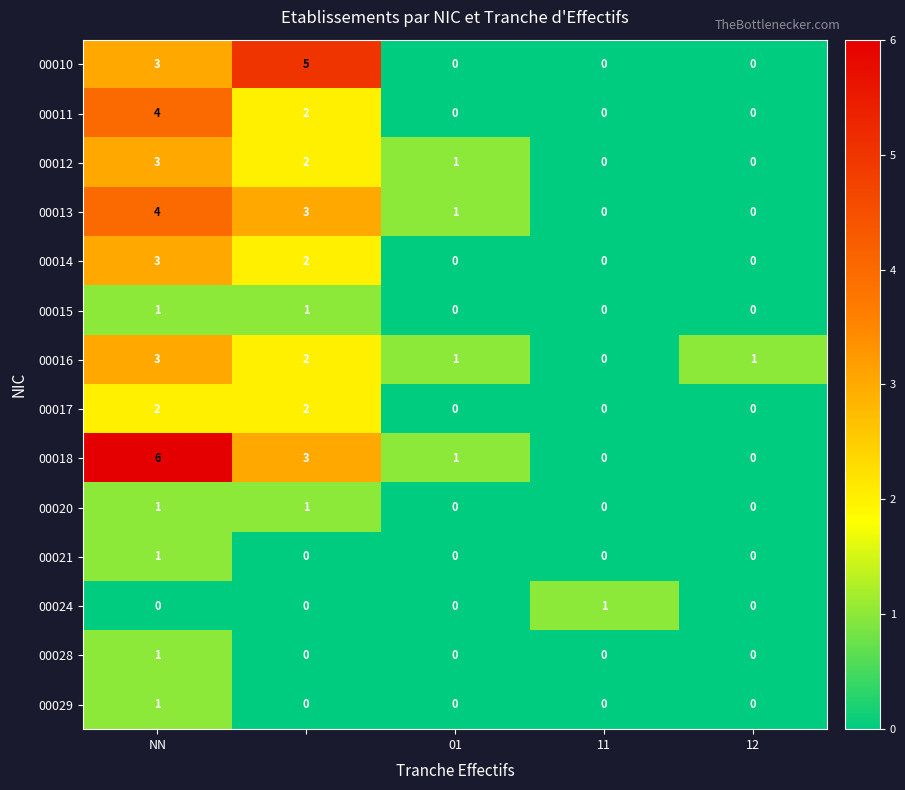

What is the maximum value shown in the chart?

6